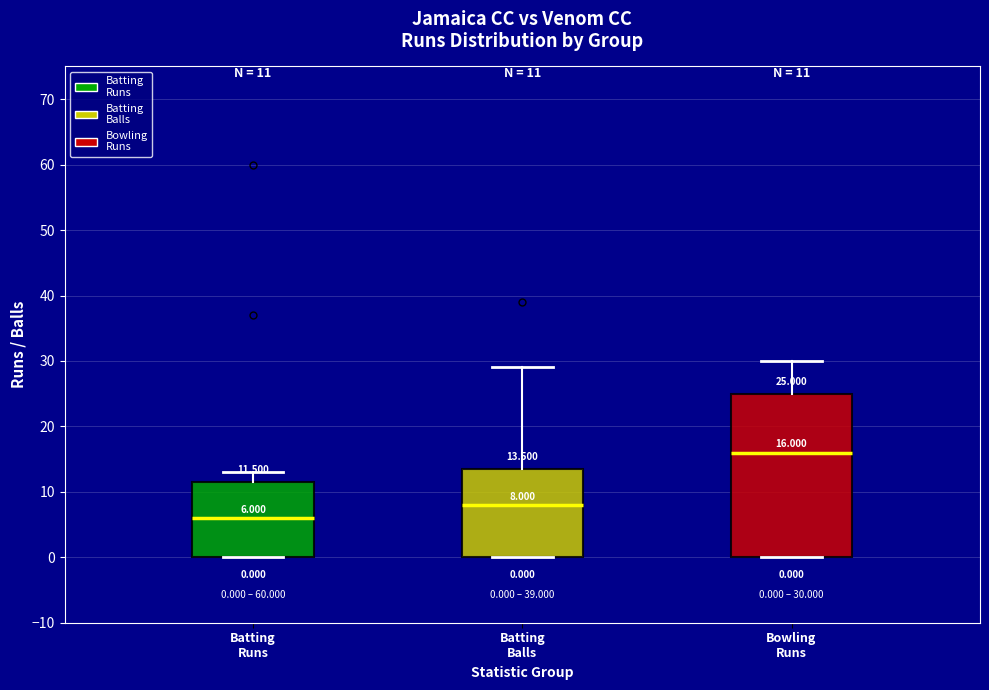

Which box is the tallest, from its lower edge to its upper edge?

Bowling Runs